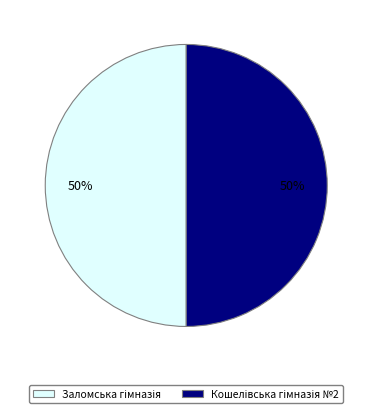

To the nearest percent, what is the average slice percentage?

50%